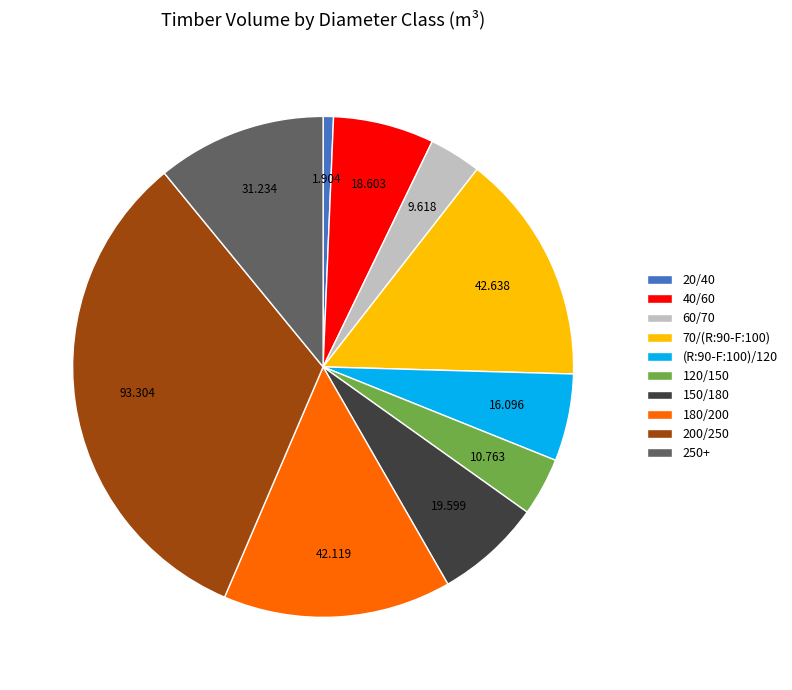

Does (R:90-F:100)/120 account for over 50% of the chart?

No